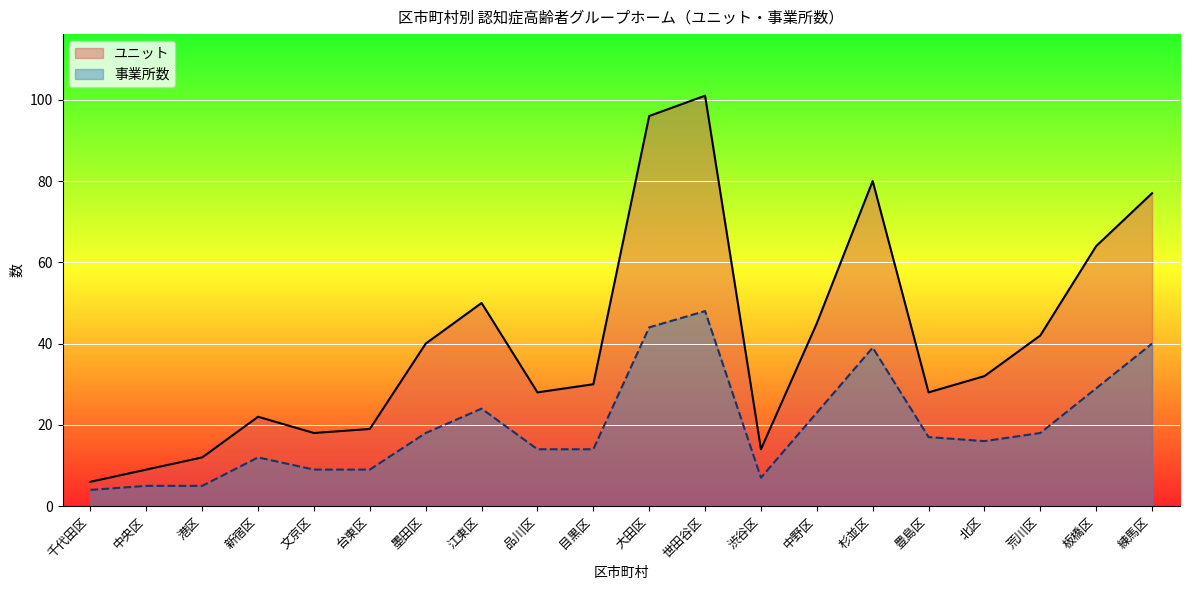

How many data points in 事業所数 are above 17?

9